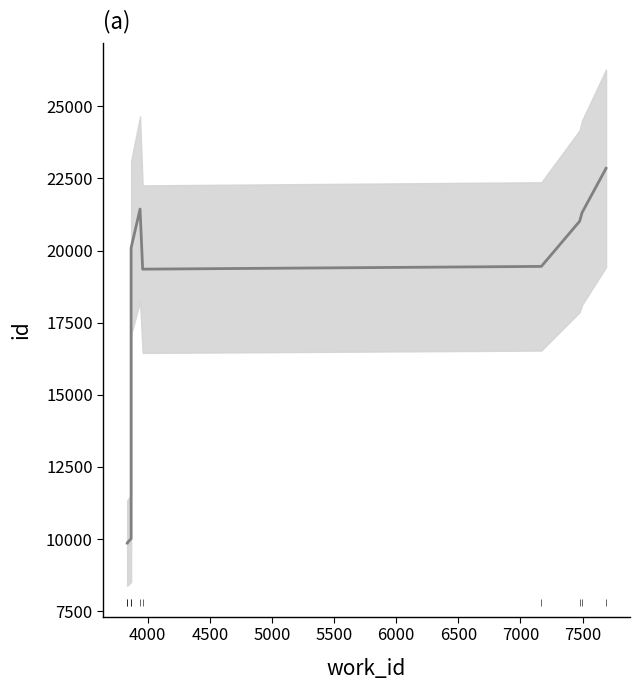

What is the value of the 10th point from the left?

22852